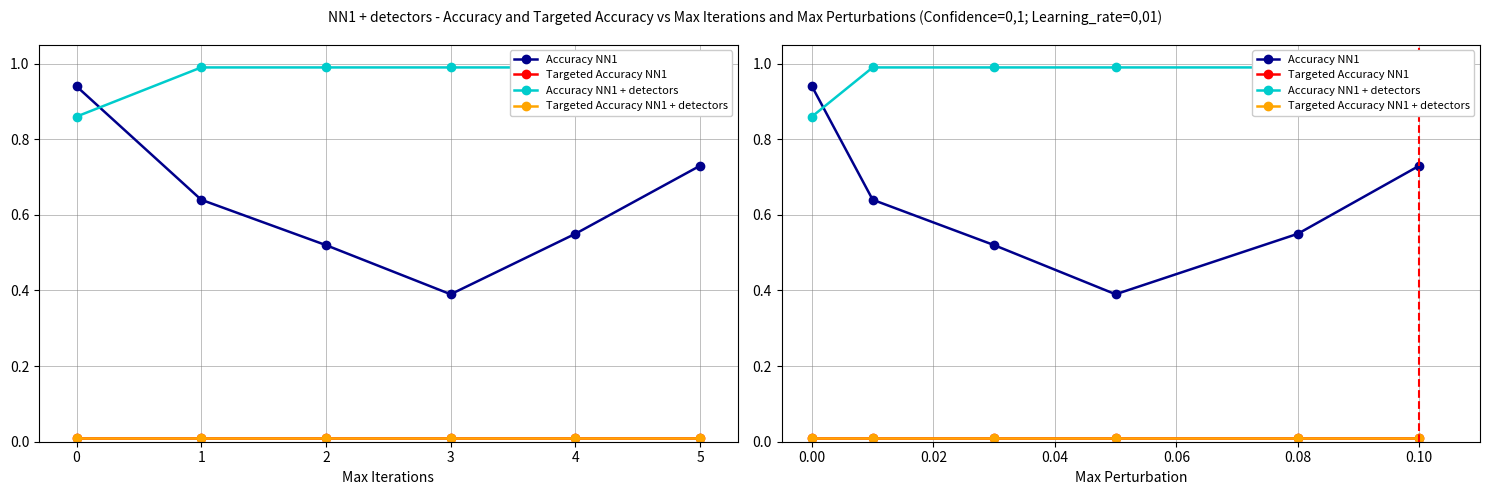

At how many categories does at least one series exceed 0?

6